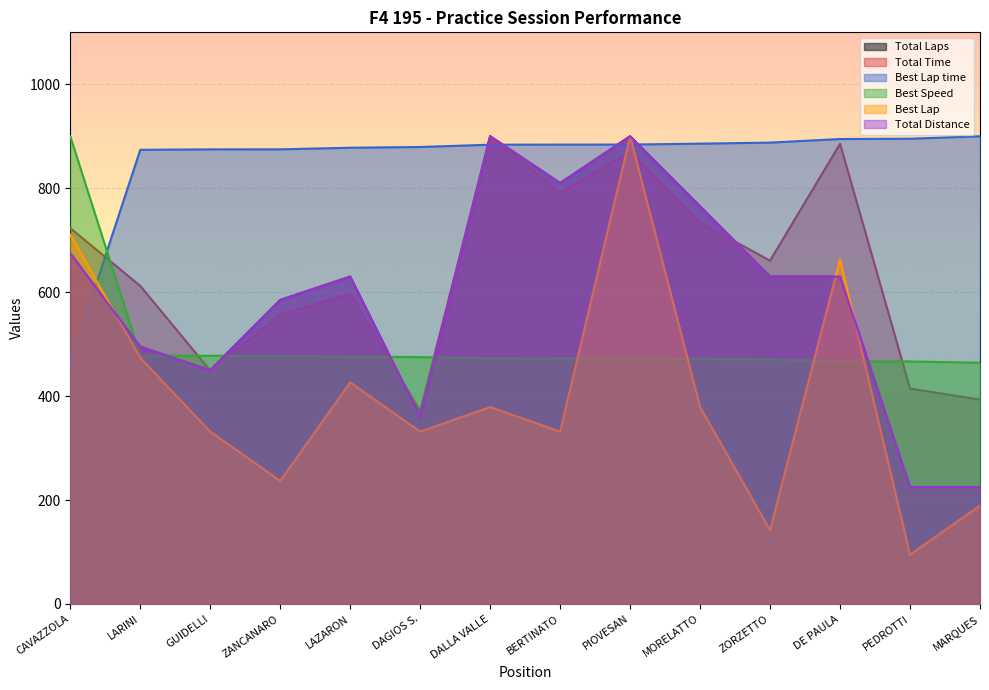

At how many categories does at least one series exceed 748?

14